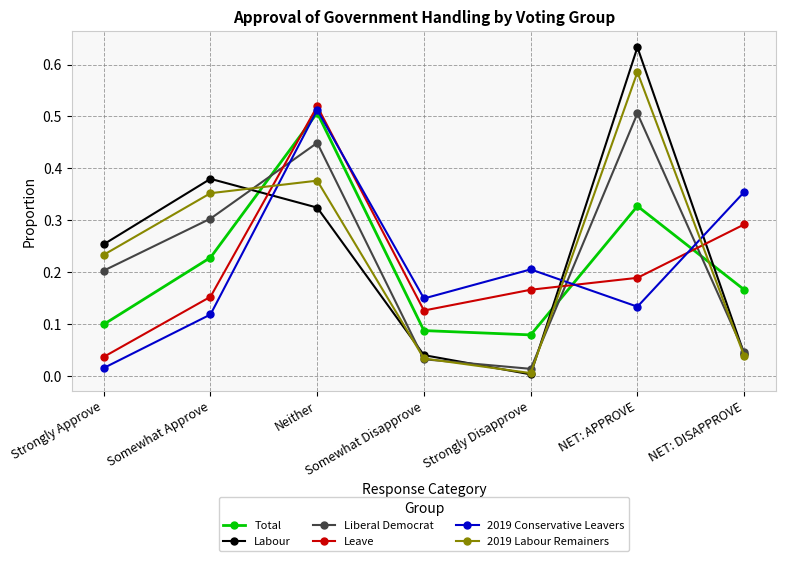

At which category is the sum across all series the highest?

Neither